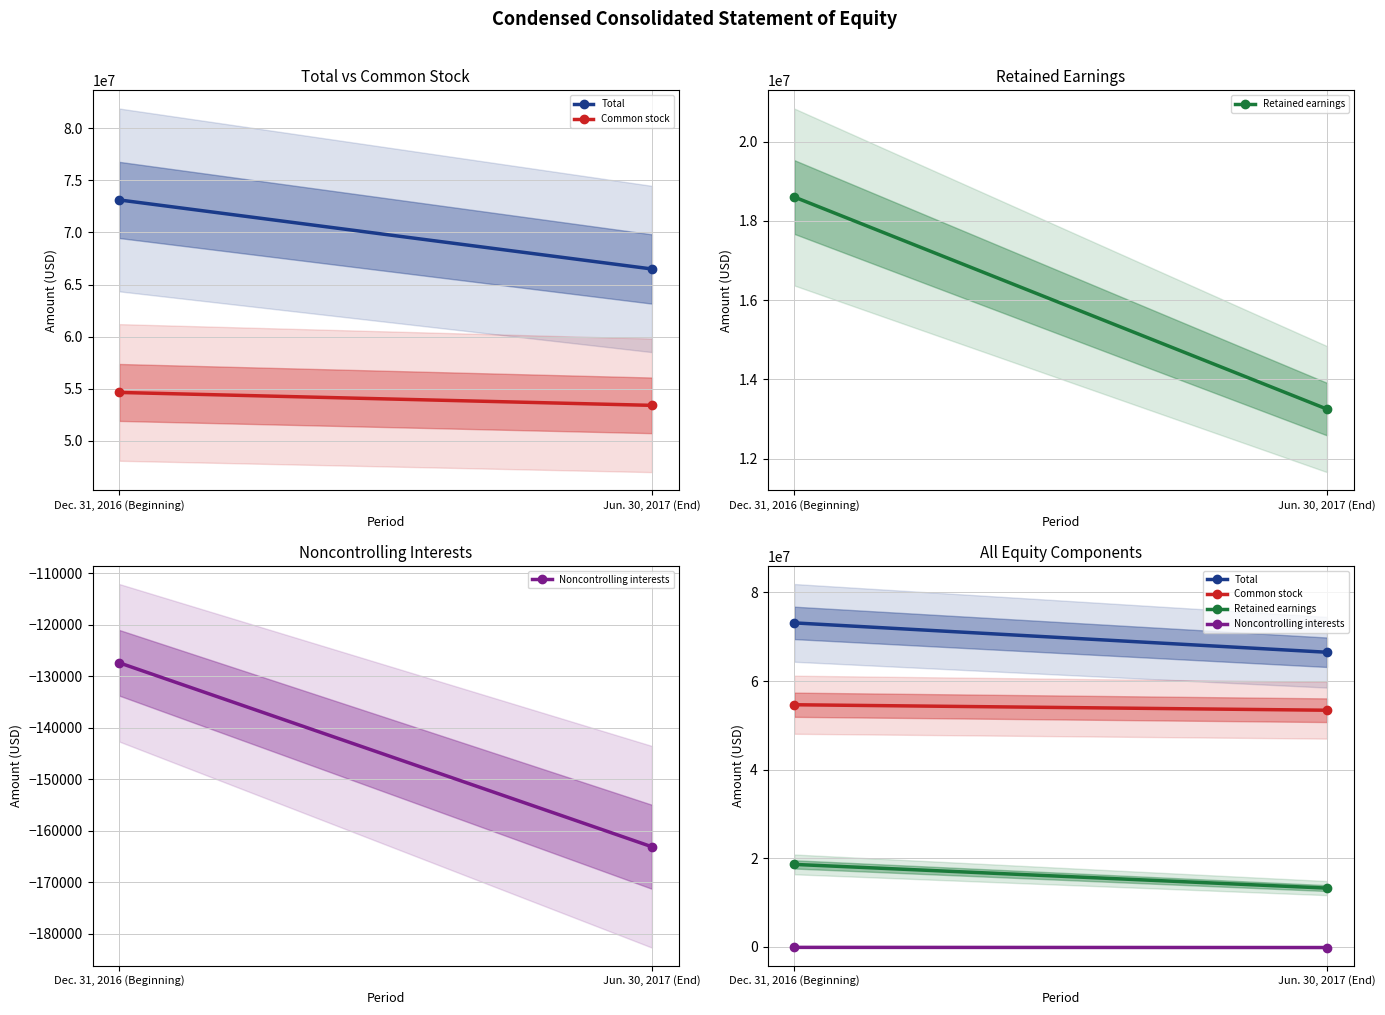

At how many categories does at least one series exceed 2966973?

2